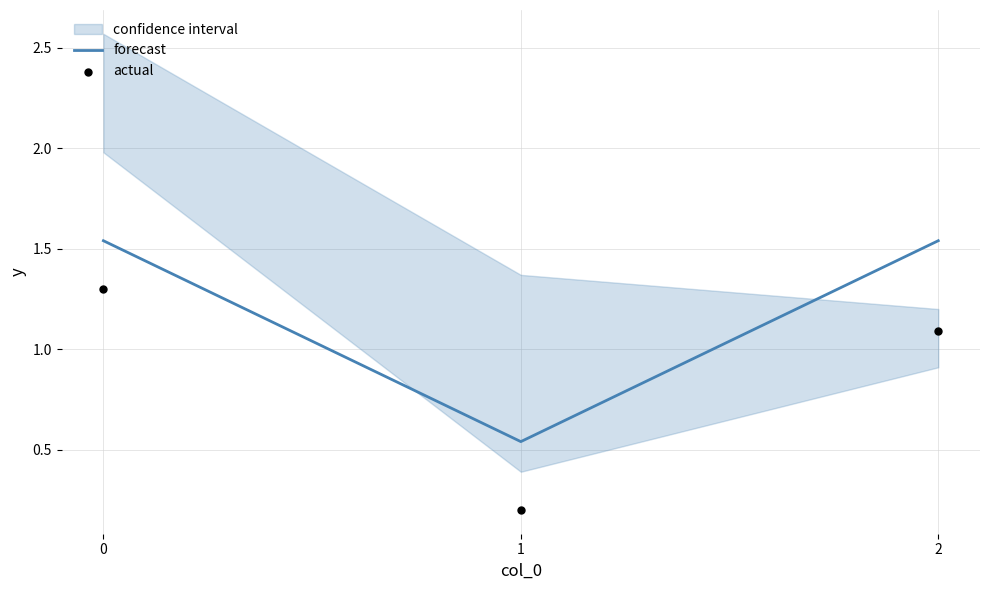

Which series has the largest total across all categories?

forecast